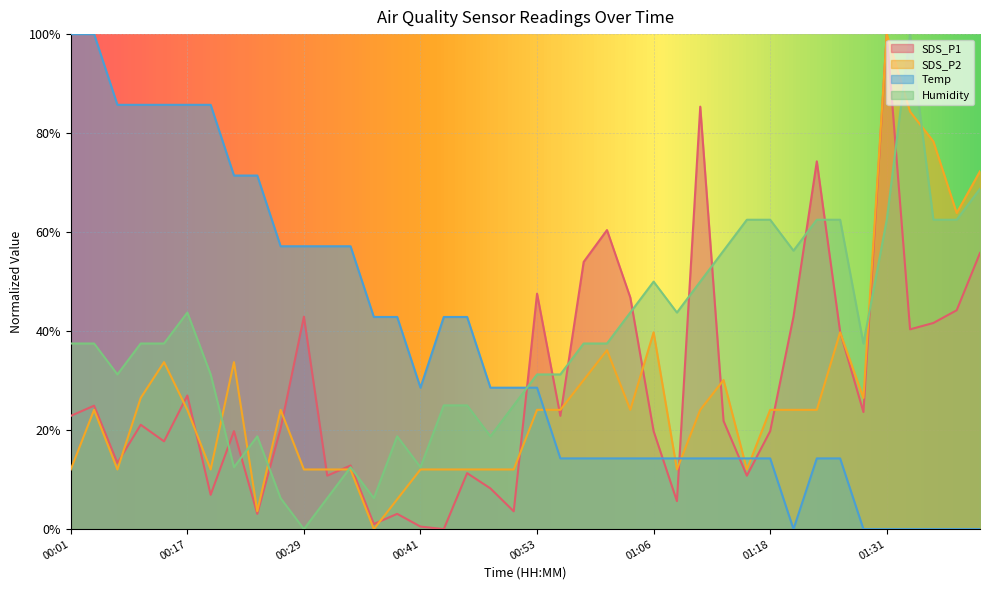

List the labels in order of SDS_P1 value, largest first.

01:31, 01:11, 01:23, 01:01, 01:40, 00:58, 00:53, 01:03, 01:38, 00:29, 01:21, 01:36, 01:33, 01:26, 00:17, 00:04, 01:28, 00:01, 00:56, 01:13, 00:09, 00:26, 00:22, 01:06, 01:18, 00:11, 00:06, 00:34, 00:46, 00:31, 01:16, 00:48, 00:19, 01:08, 00:51, 00:24, 00:39, 00:36, 00:41, 00:44